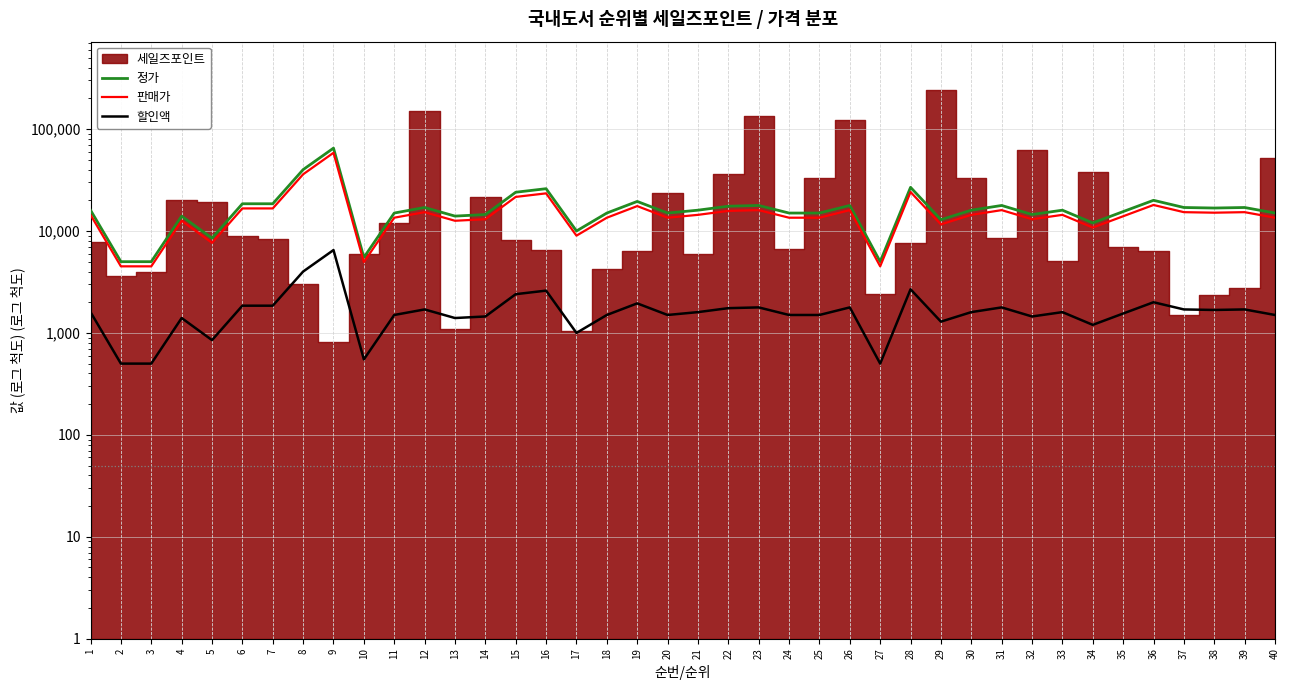

What is the average value of the 판매가 series?

15466